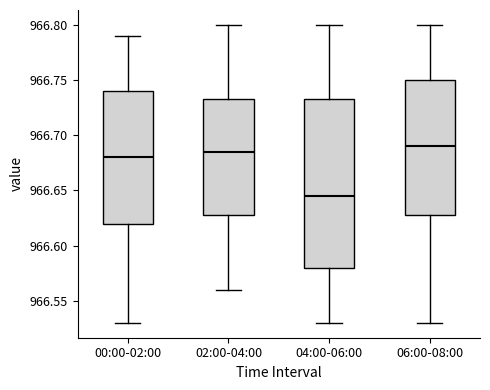

Where is the upper edge of the box for 06:00-08:00 on the y-axis? The values are not printed on the chart, so give them approximately, as read against the axis.

966.750